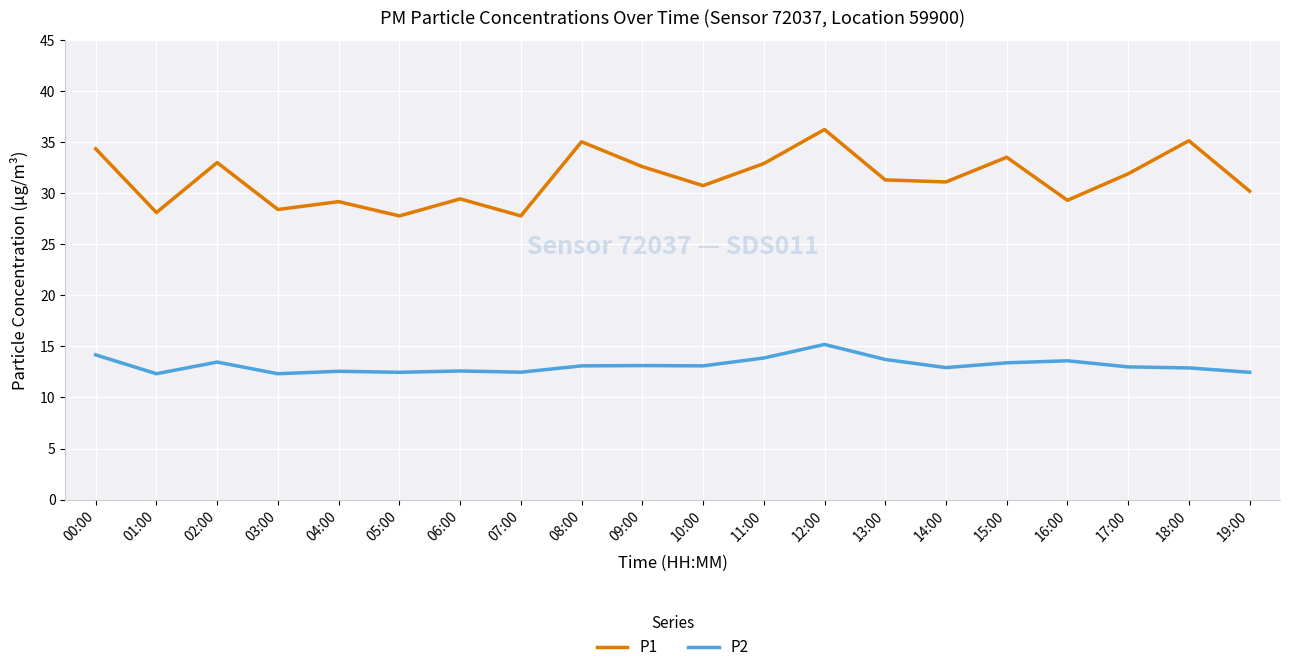

Which series has the widest spread of values?

P1